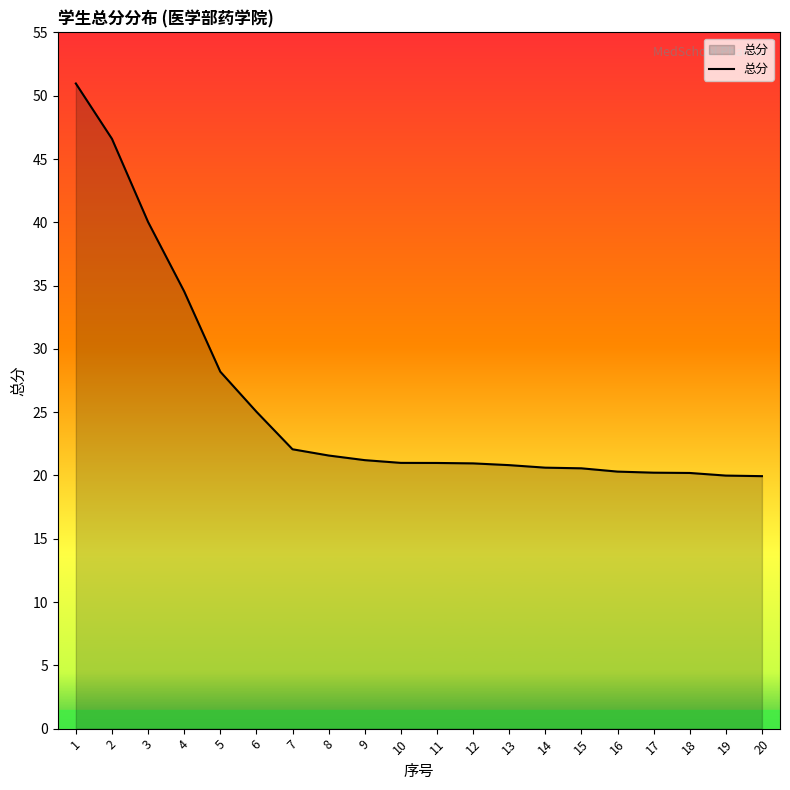

What is the greatest value displayed?

51.0